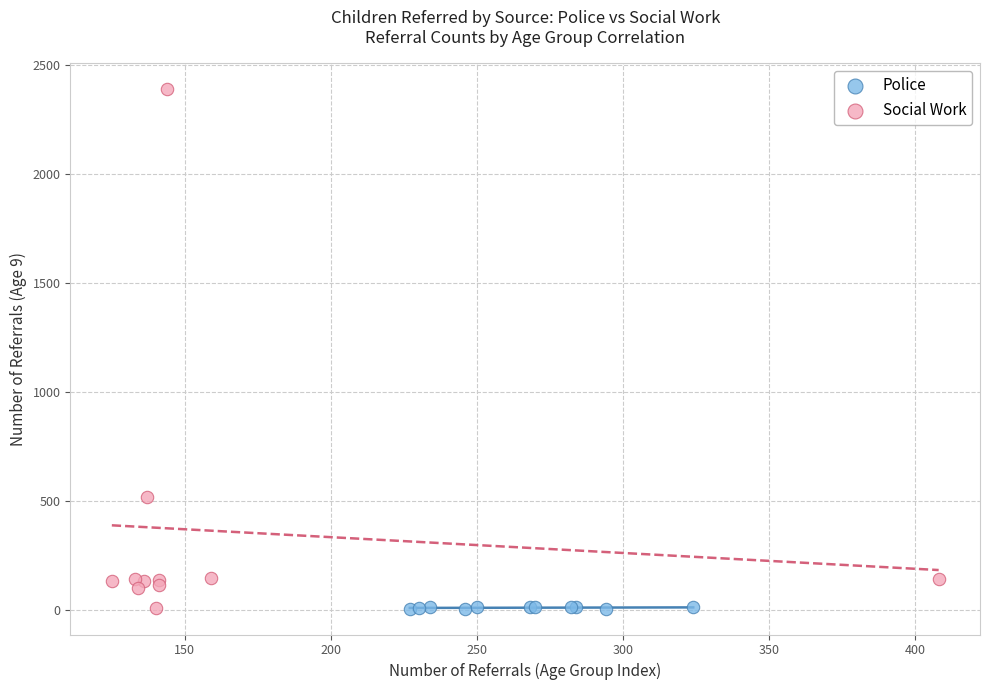

Which series contains the highest Y value?

Social Work